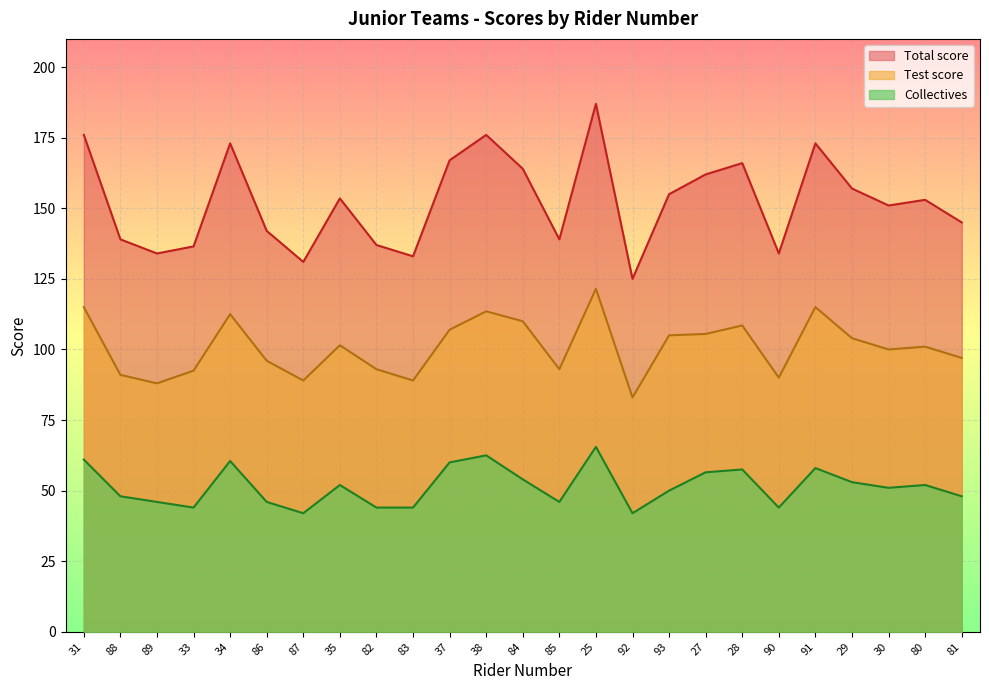

Where does the Total score series first go above 153?

31